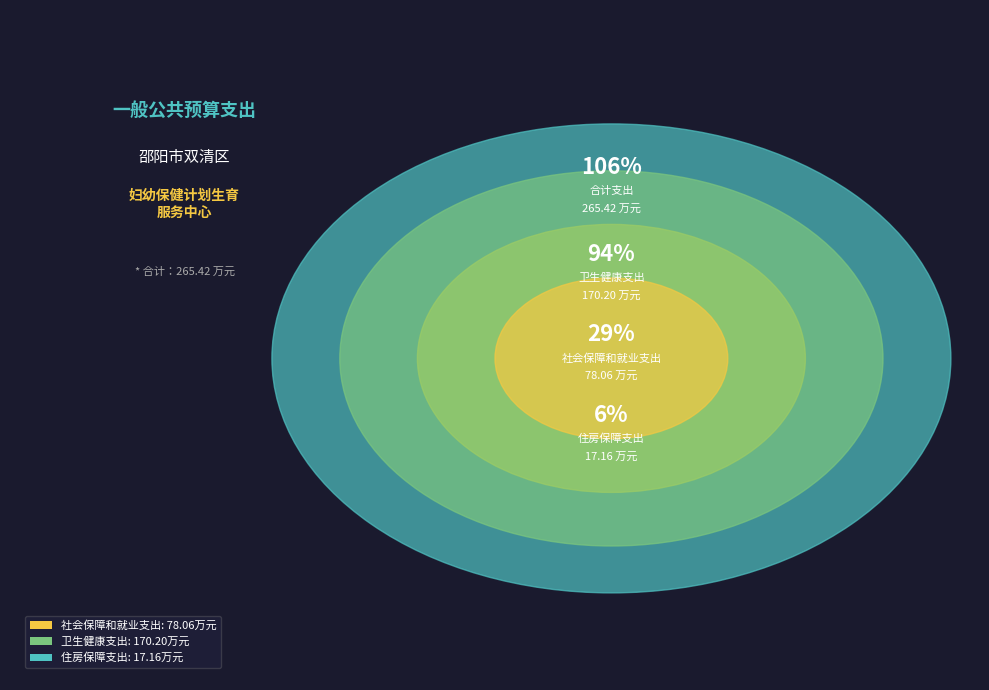

True or false: 卫生健康支出 accounts for 64% of the total.

True